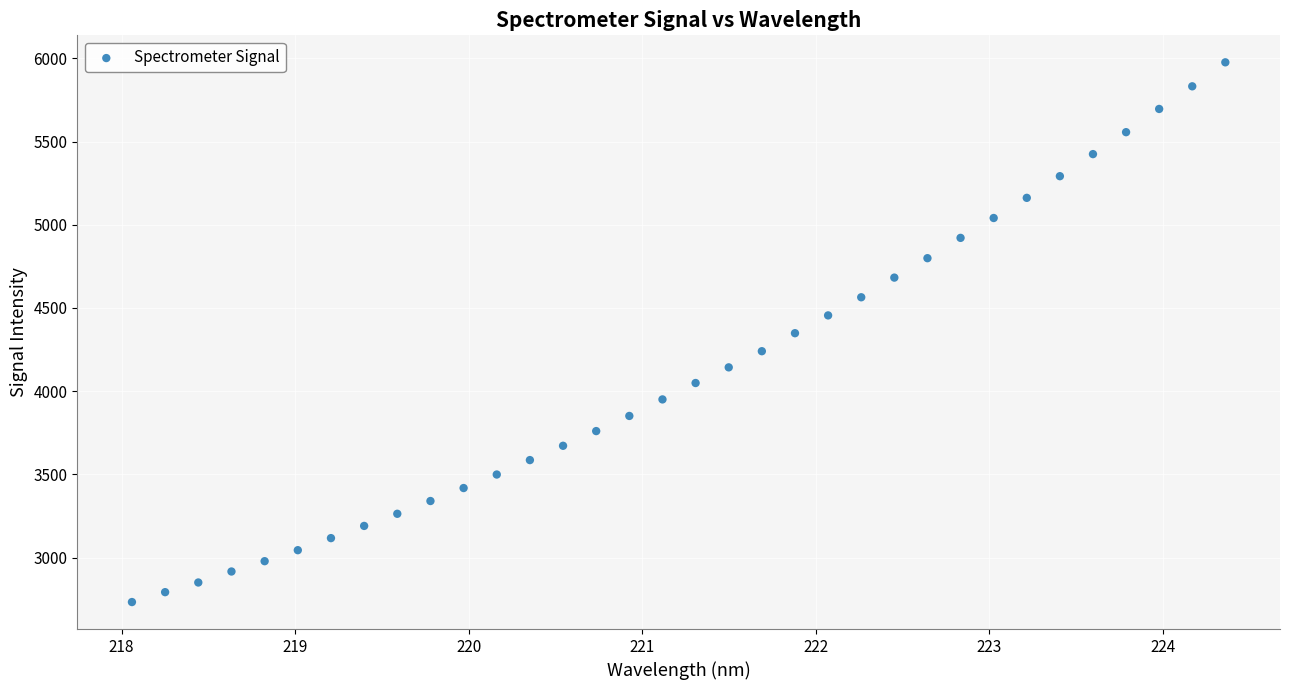

What is the range of Y values (max minus min)?

3243.6